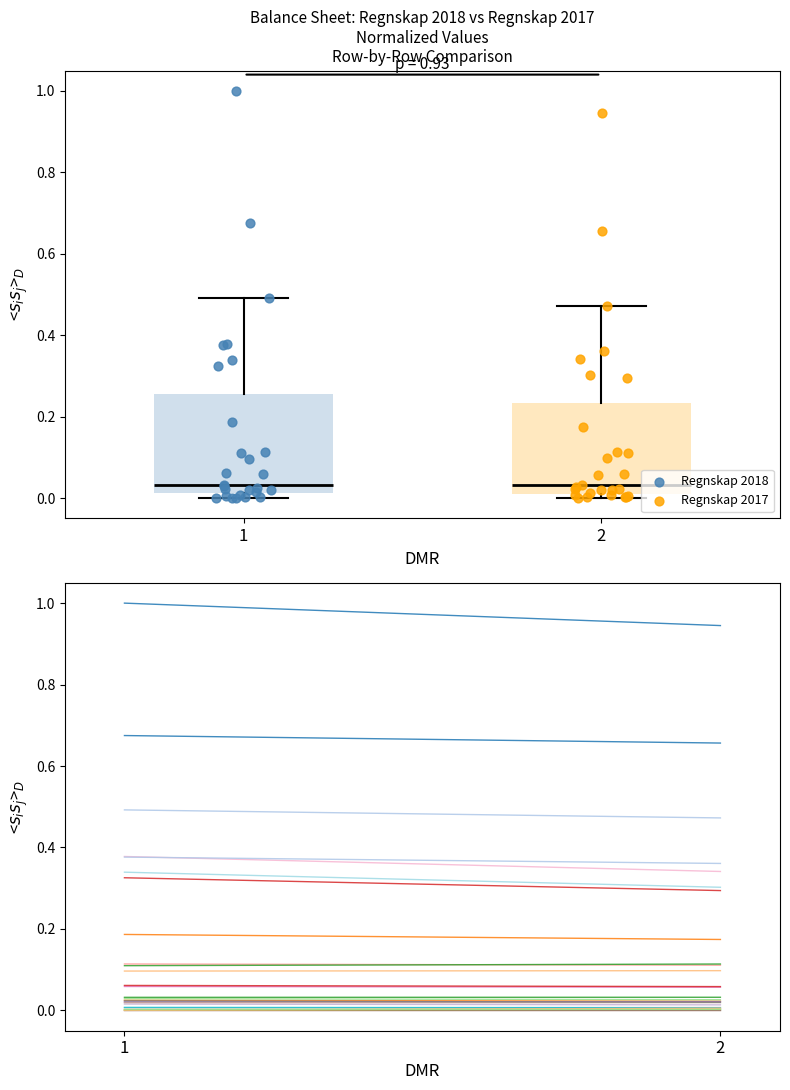

Which series has the widest spread of Y values?

Regnskap 2018